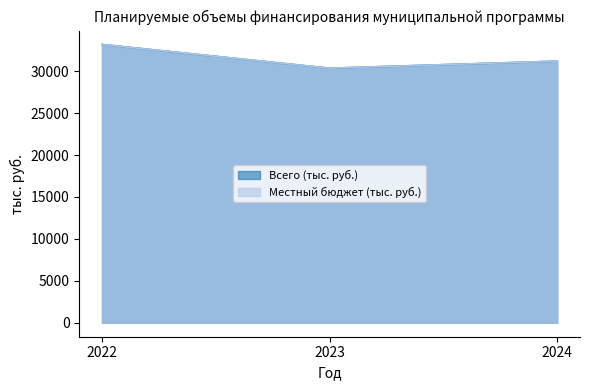

Which series has the largest total across all categories?

Всего (тыс. руб.)